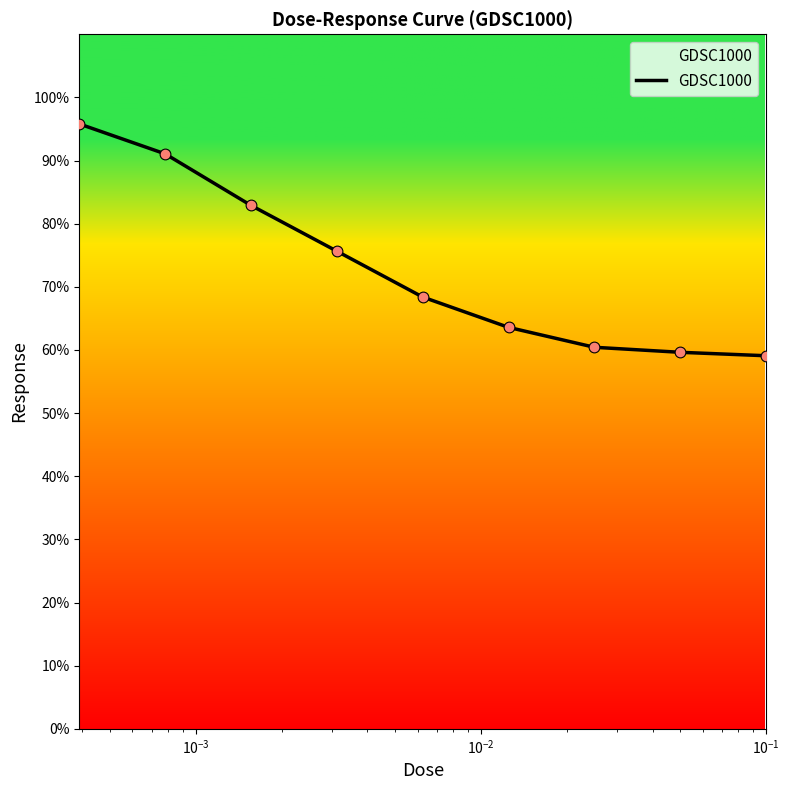

What is the smallest value displayed?

59.1